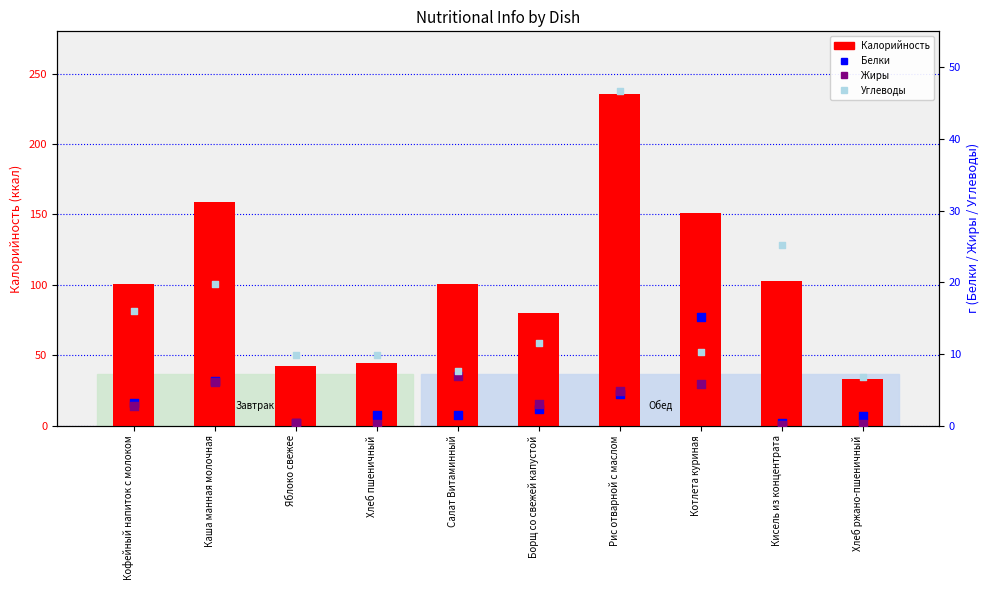

Which series has the largest total across all categories?

Калорийность